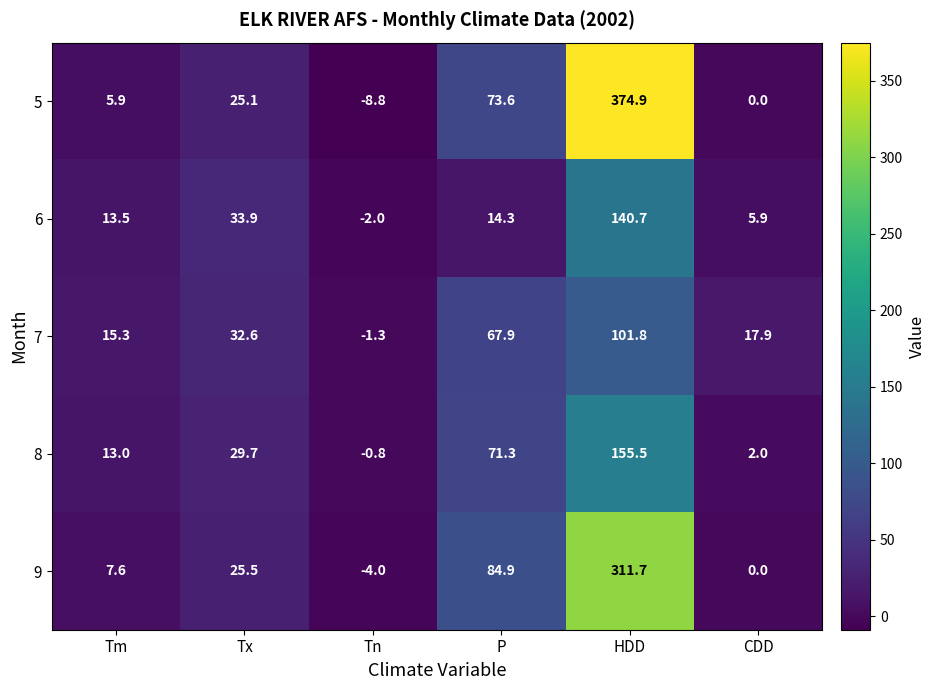

Reading left to right, list all the values displayed in this chart.

5: Tm=5.9	Tx=25.1	Tn=-8.8	P=73.6	HDD=374.9	CDD=0.0
6: Tm=13.5	Tx=33.9	Tn=-2.0	P=14.3	HDD=140.7	CDD=5.9
7: Tm=15.3	Tx=32.6	Tn=-1.3	P=67.9	HDD=101.8	CDD=17.9
8: Tm=13.0	Tx=29.7	Tn=-0.8	P=71.3	HDD=155.5	CDD=2.0
9: Tm=7.6	Tx=25.5	Tn=-4.0	P=84.9	HDD=311.7	CDD=0.0